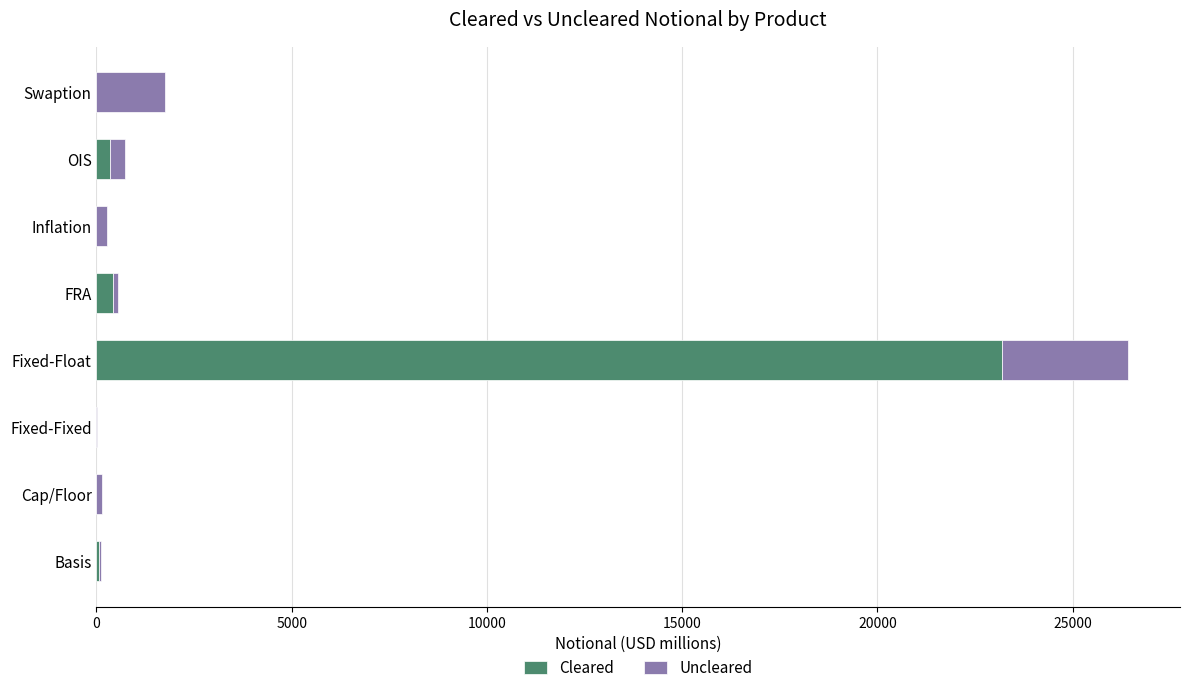

The value of Cleared at Inflation is 0. True or false?

True